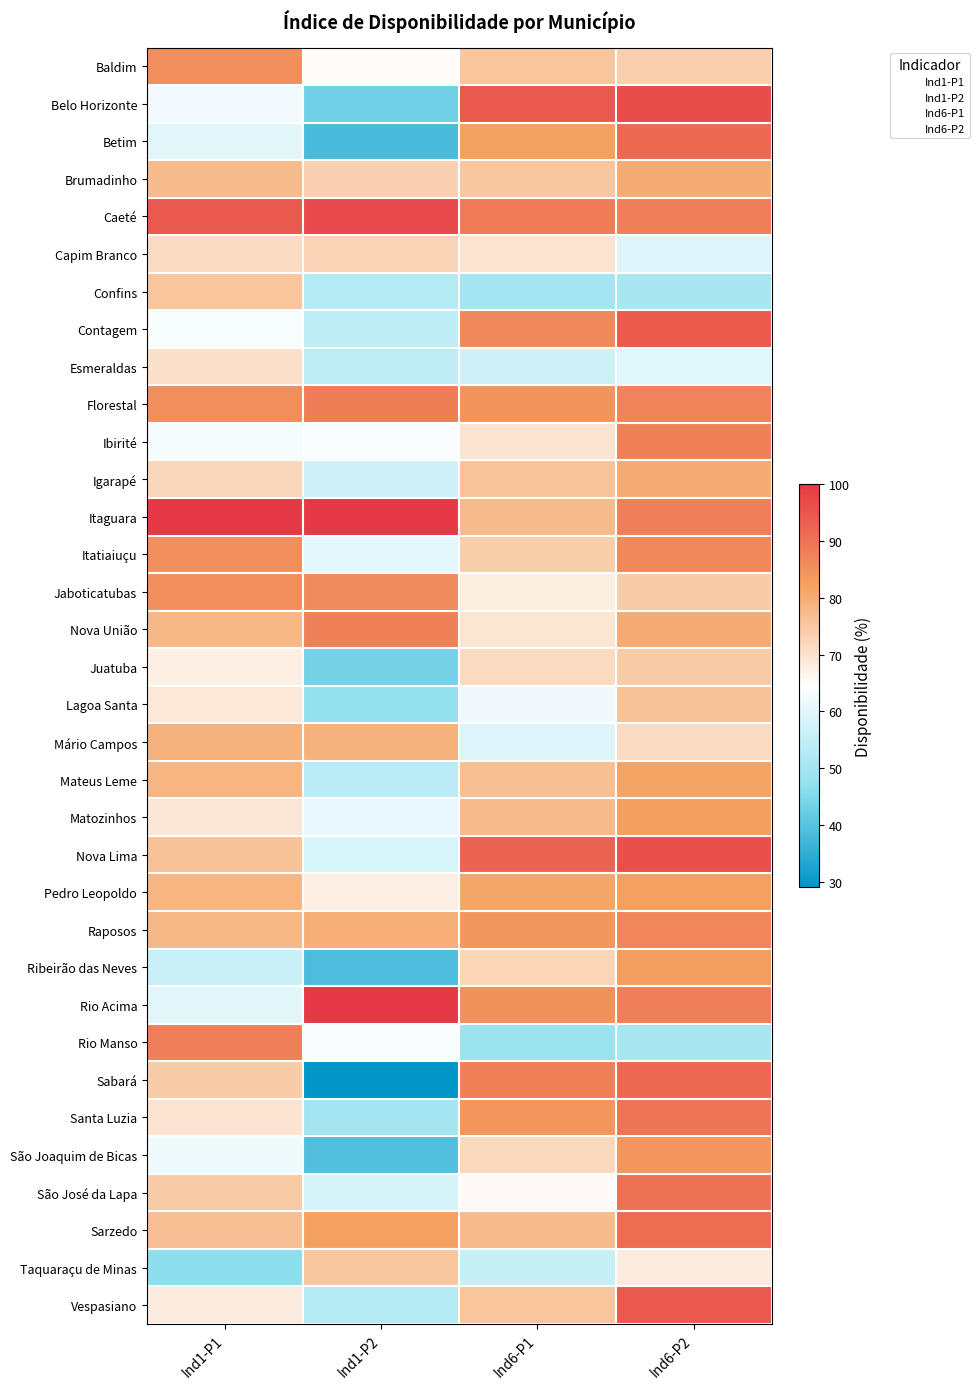

Reading left to right, extract all data points from this chart.

Baldim: 85.3	65.1	75.5	73.4
Belo Horizonte: 62.3	42.9	94.3	96.6
Betim: 60.0	38.2	82.1	91.6
Brumadinho: 77.0	73.4	75.1	80.1
Caeté: 94.3	97.0	88.5	87.9
Capim Branco: 71.1	72.7	69.7	59.0
Confins: 75.5	52.7	50.1	50.7
Contagem: 63.2	54.4	86.4	94.1
Esmeraldas: 70.2	54.1	56.5	59.5
Florestal: 85.1	88.2	84.2	87.4
Ibirité: 63.0	63.9	69.6	87.6
Igarapé: 72.1	56.9	75.7	80.2
Itaguara: 100.0	99.9	77.5	88.0
Itatiaiuçu: 85.3	60.2	73.8	86.4
Jaboticatubas: 85.1	85.9	67.8	74.1
Nova União: 78.0	87.6	69.5	80.3
Juatuba: 67.4	43.6	71.4	74.4
Lagoa Santa: 68.9	47.5	62.3	76.1
Mário Campos: 79.0	79.1	59.2	71.4
Mateus Leme: 78.5	53.7	76.5	81.6
Matozinhos: 69.1	60.9	77.4	82.8
Nova Lima: 76.1	58.2	92.5	96.1
Pedro Leopoldo: 78.4	67.4	81.2	82.5
Raposos: 77.9	80.0	83.8	86.8
Ribeirão das Neves: 55.9	38.7	72.5	82.9
Rio Acima: 60.0	100.0	85.0	88.0
Rio Manso: 88.0	63.8	48.7	50.8
Sabará: 74.2	29.4	87.8	91.4
Santa Luzia: 69.8	50.4	84.1	89.8
São Joaquim de Bicas: 61.8	39.1	71.6	84.1
São José da Lapa: 74.5	58.0	65.5	90.1
Sarzedo: 76.6	82.5	77.1	91.1
Taquaraçu de Minas: 46.7	75.1	55.4	67.9
Vespasiano: 67.8	52.8	75.5	94.2